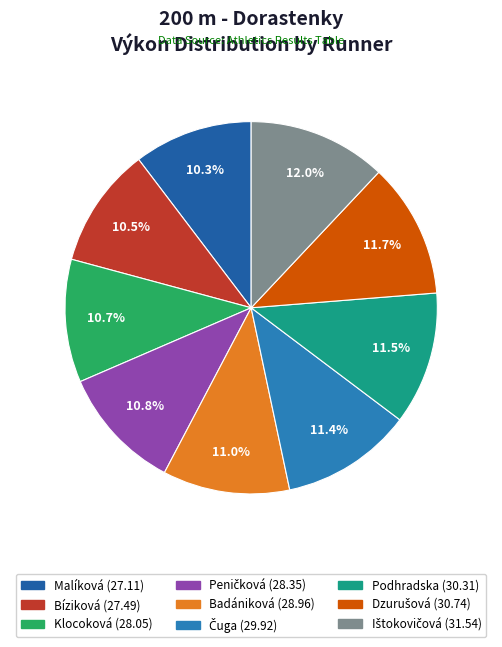

To the nearest percent, what percentage of the pie is Klocoková (28.05)?

11%